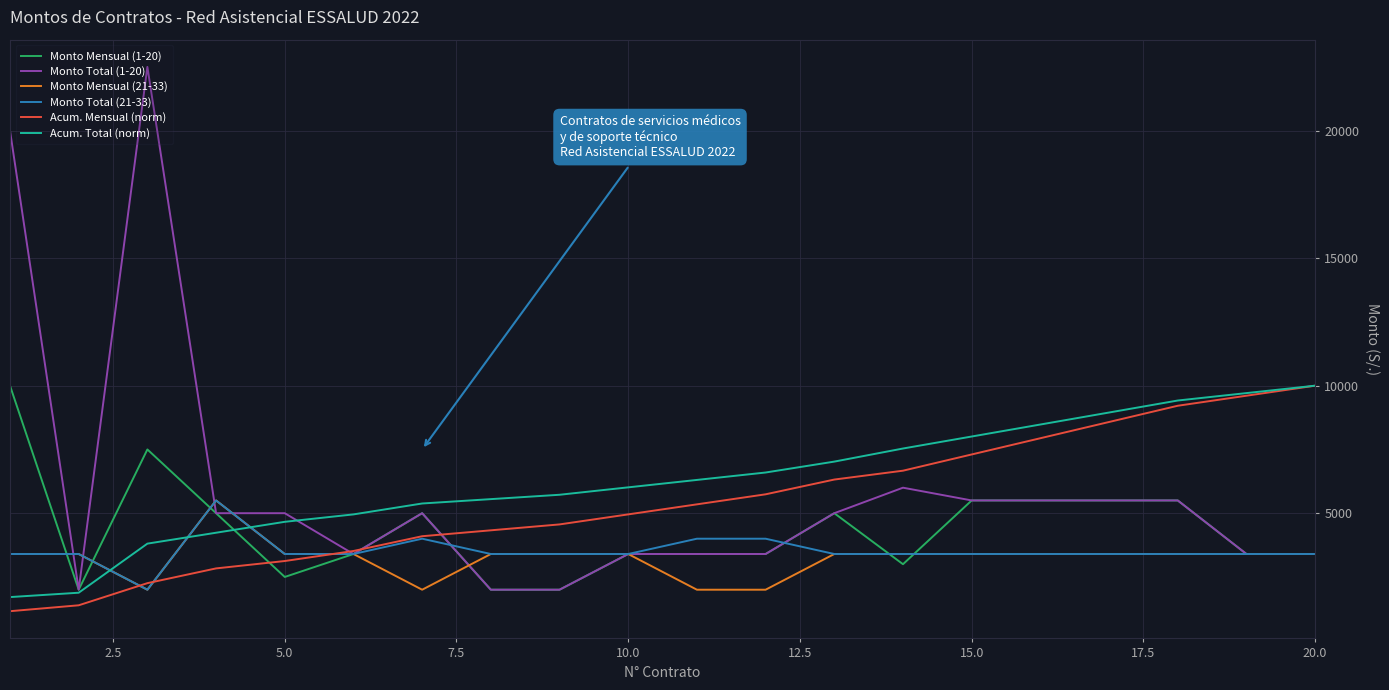

Which series ends up on top after the final intersection of Monto Total (21-33) and Acum. Total (norm)?

Acum. Total (norm)